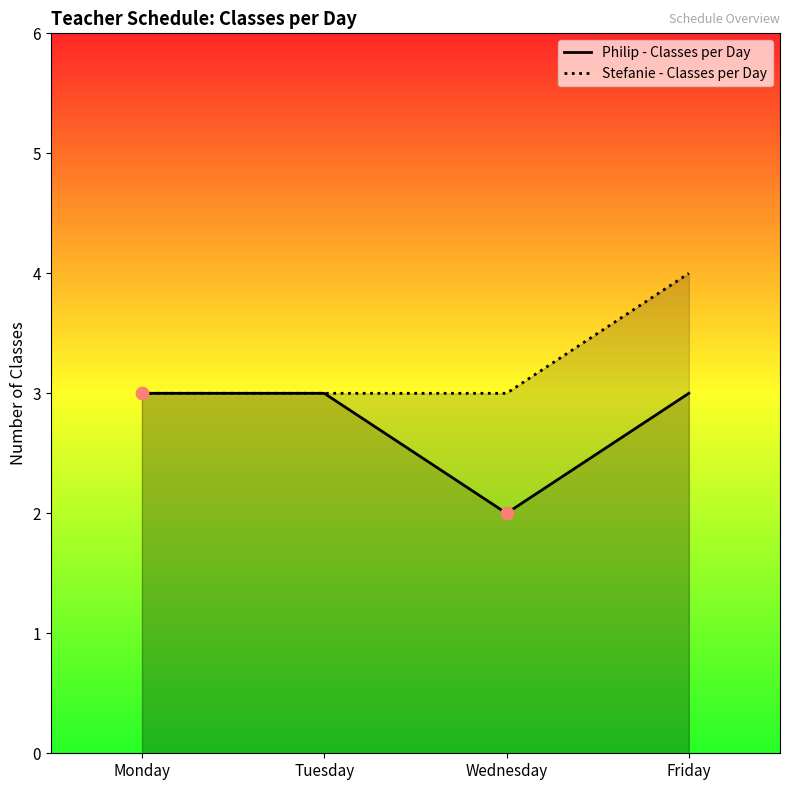

What is the total value across all series at Tuesday?

6